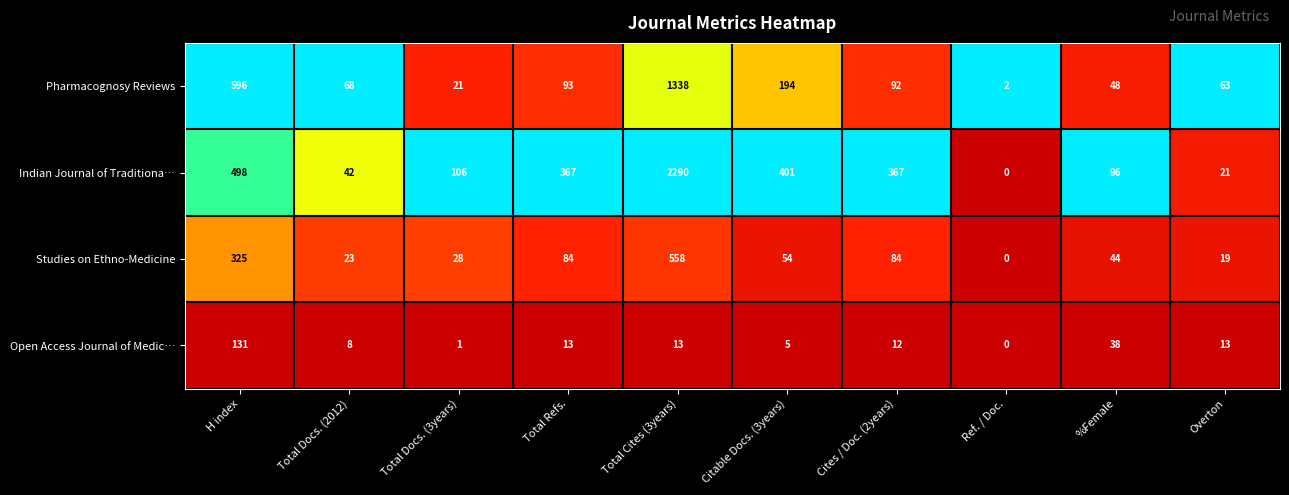

At Overton, list the series in order from smallest to largest.

Open Access Journal of Medic…, Studies on Ethno-Medicine, Indian Journal of Traditiona…, Pharmacognosy Reviews